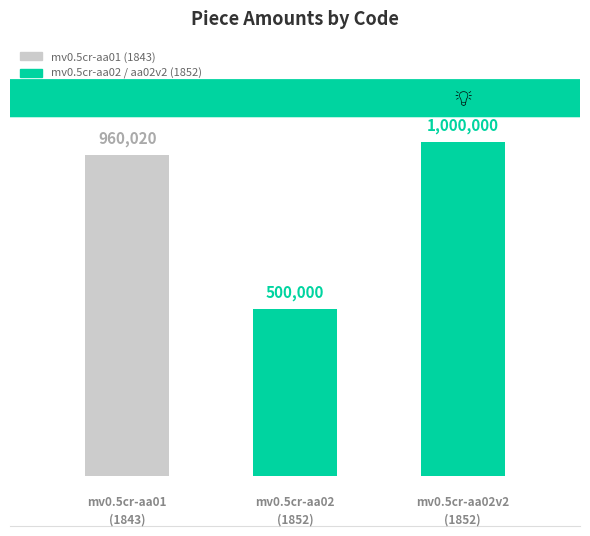

At which label does the data first exceed 960020?

mv0.5cr-aa02v2
(1852)